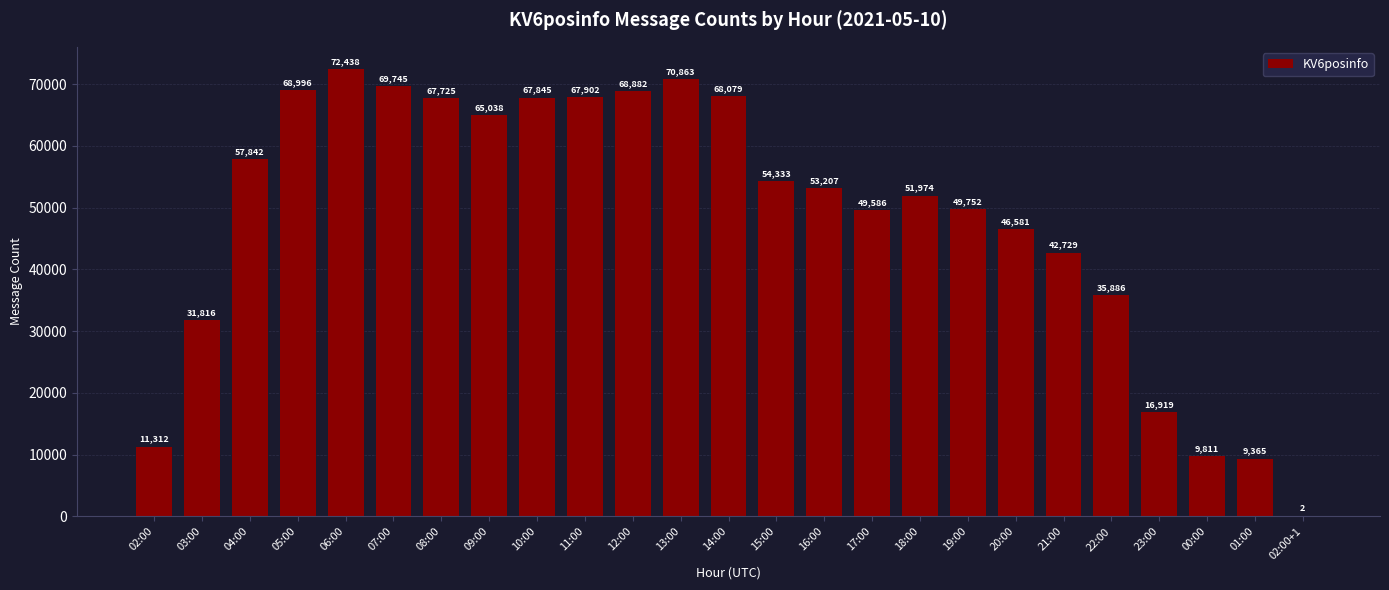

What is the sum of the values at 07:00 and 08:00?

137470